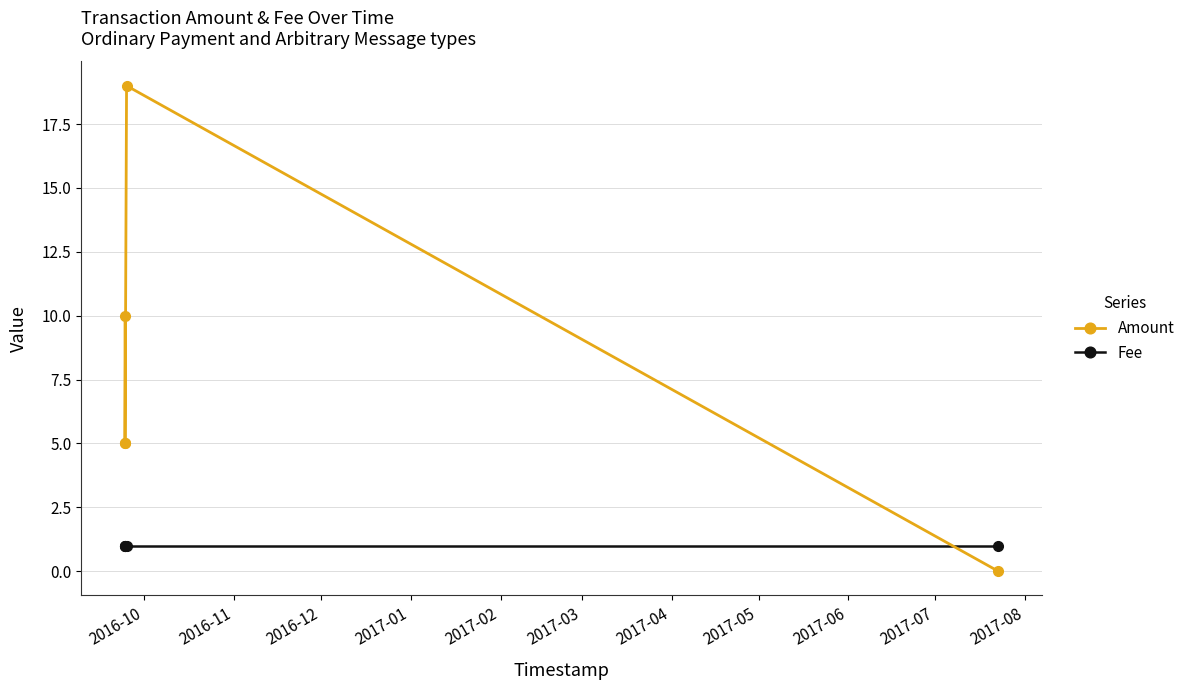

What is the difference between the maximum and minimum values in the Amount series?

19